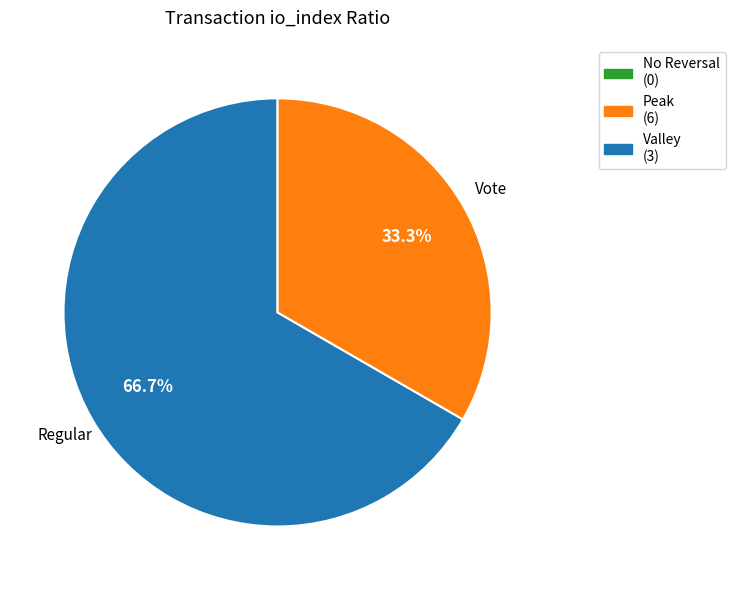

How many segments does this pie chart have?

2